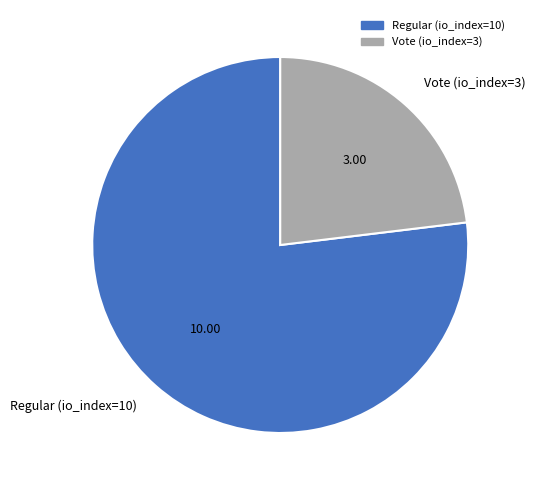

Combined, do Regular (io_index=10) and Vote (io_index=3) account for over 50%?

Yes